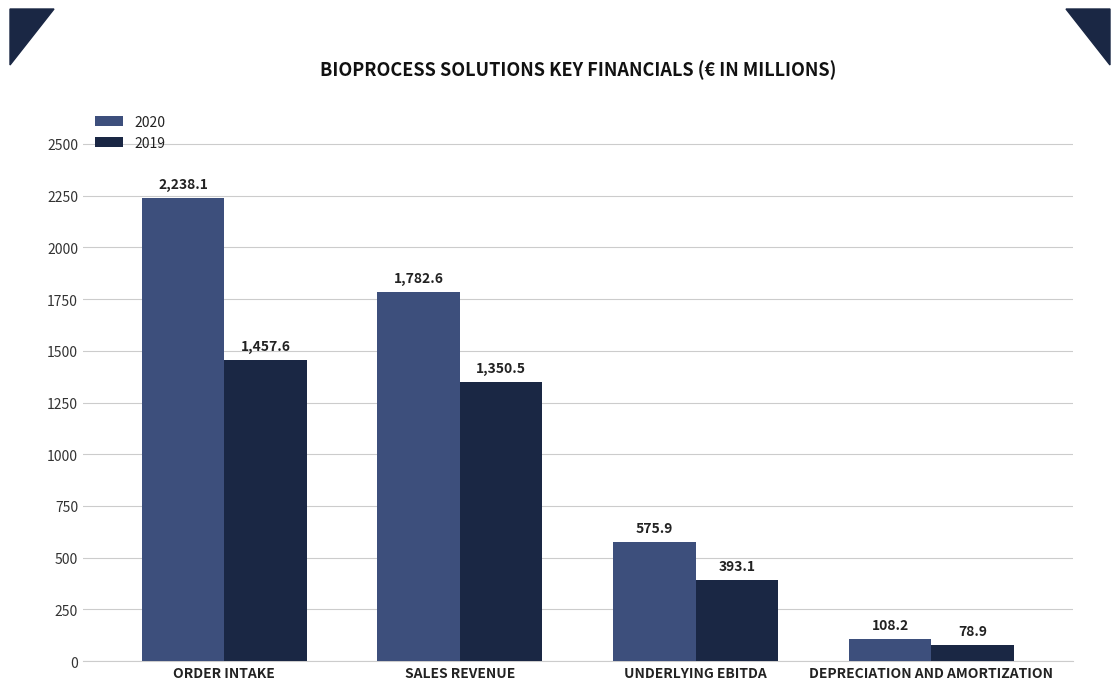

Reading right to left, extract all data points from this chart.

2020: 108.2	575.9	1782.6	2238.1
2019: 78.9	393.1	1350.5	1457.6